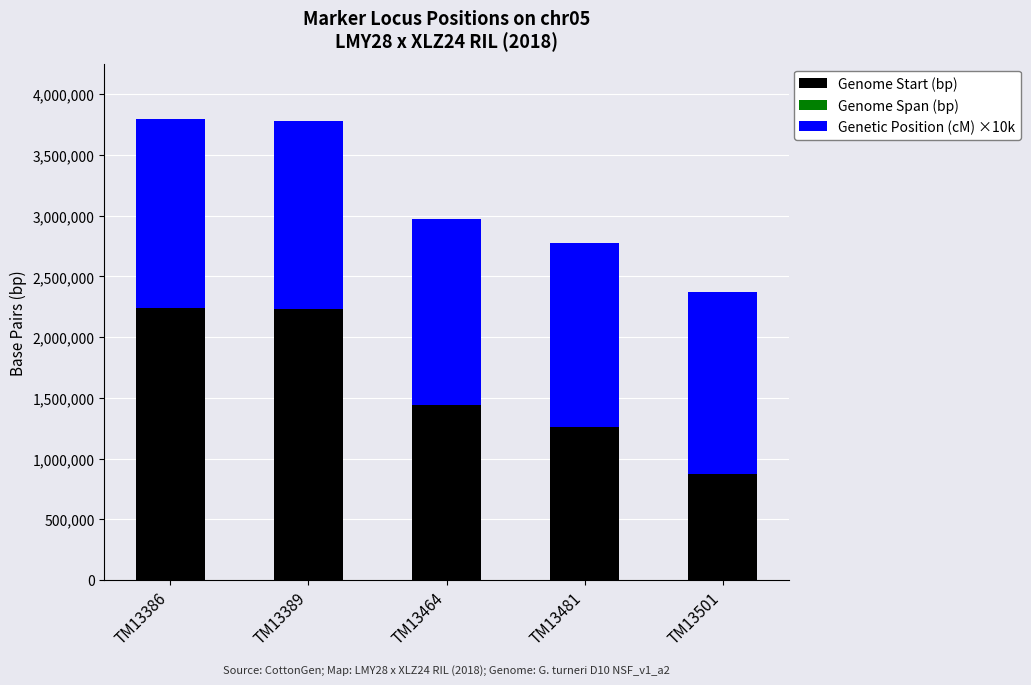

The value of Genome Start (bp) at TM13386 is 2243309. True or false?

True